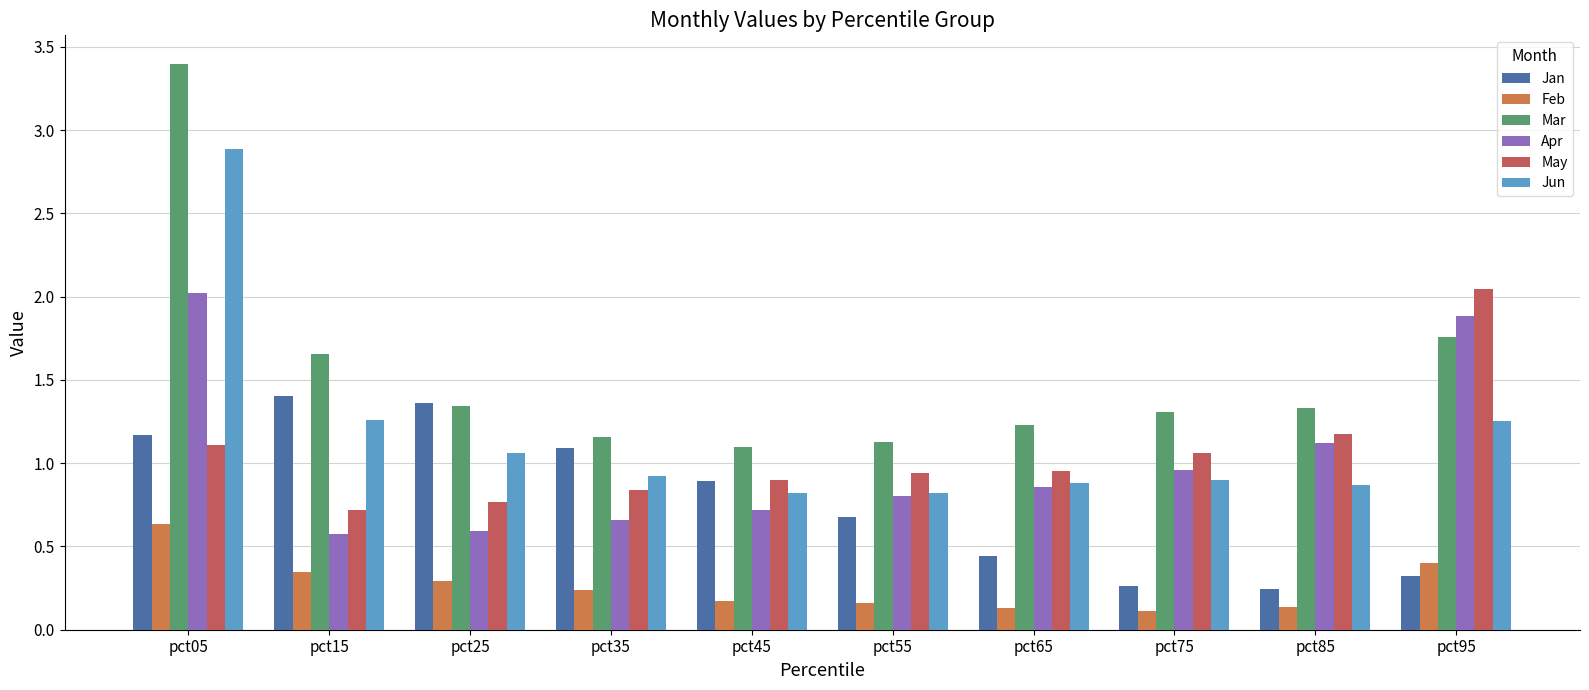

Is it true that Apr equals 1.1 at pct35?

False